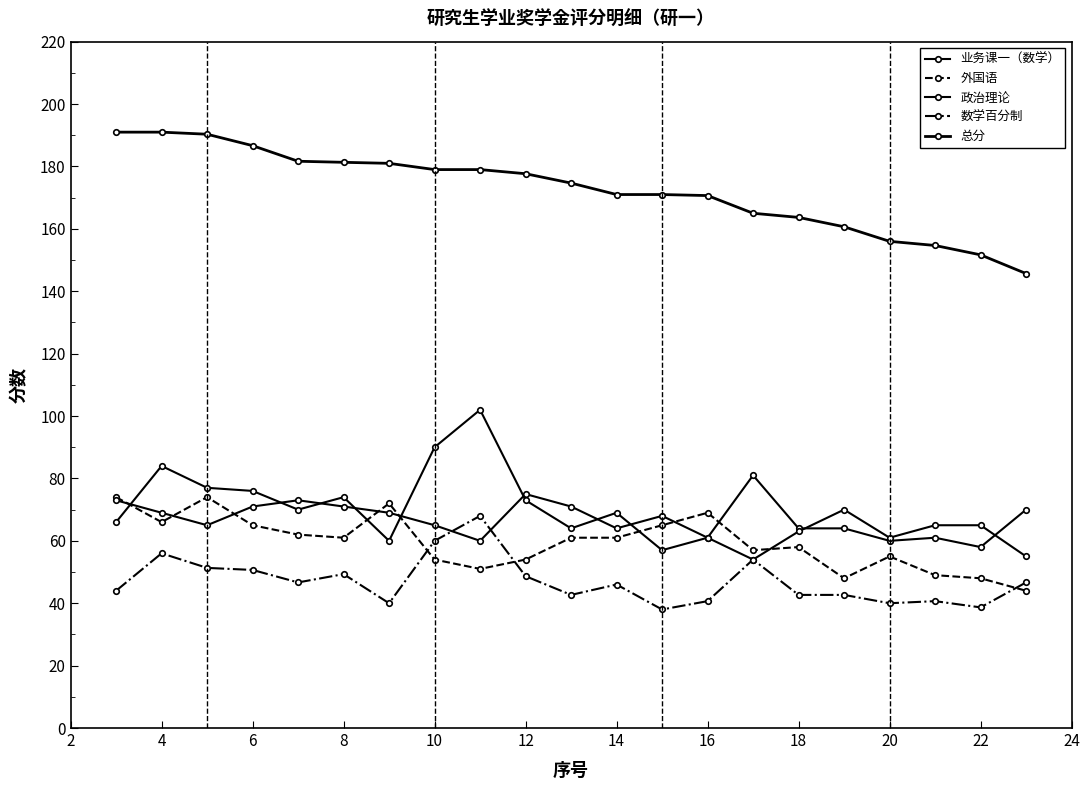

Is this an area chart (filled region under the line)?

No